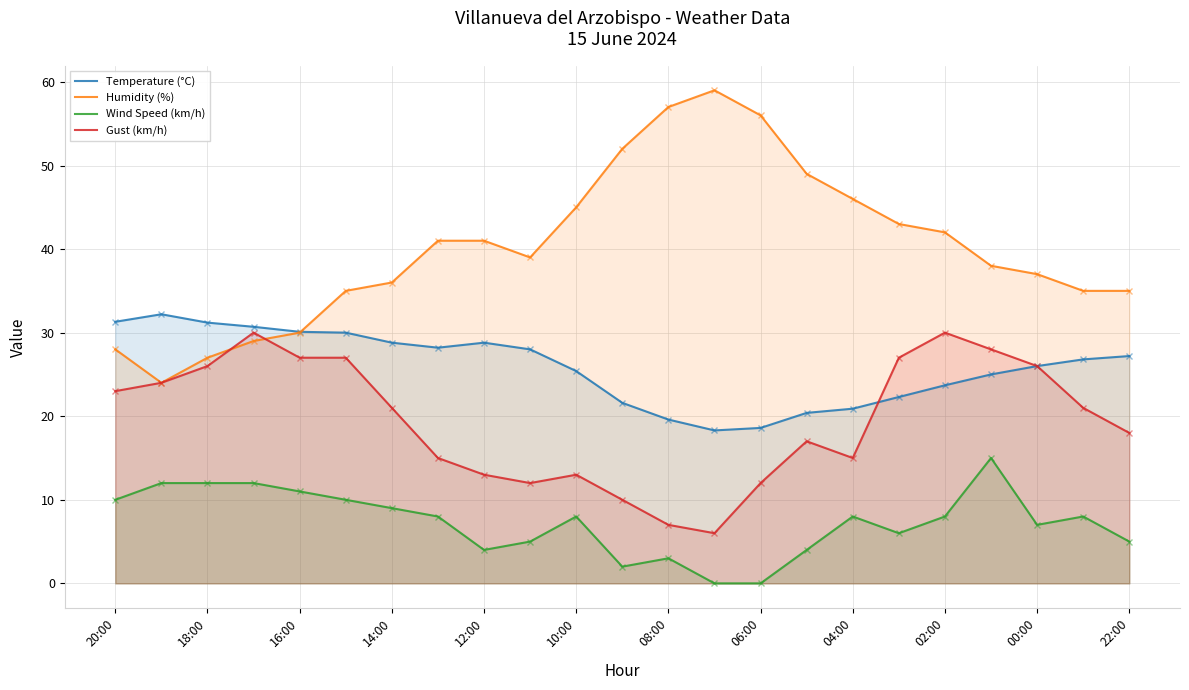

True or false: Temperature (°C) and Wind Speed (km/h) intersect in this chart.

False